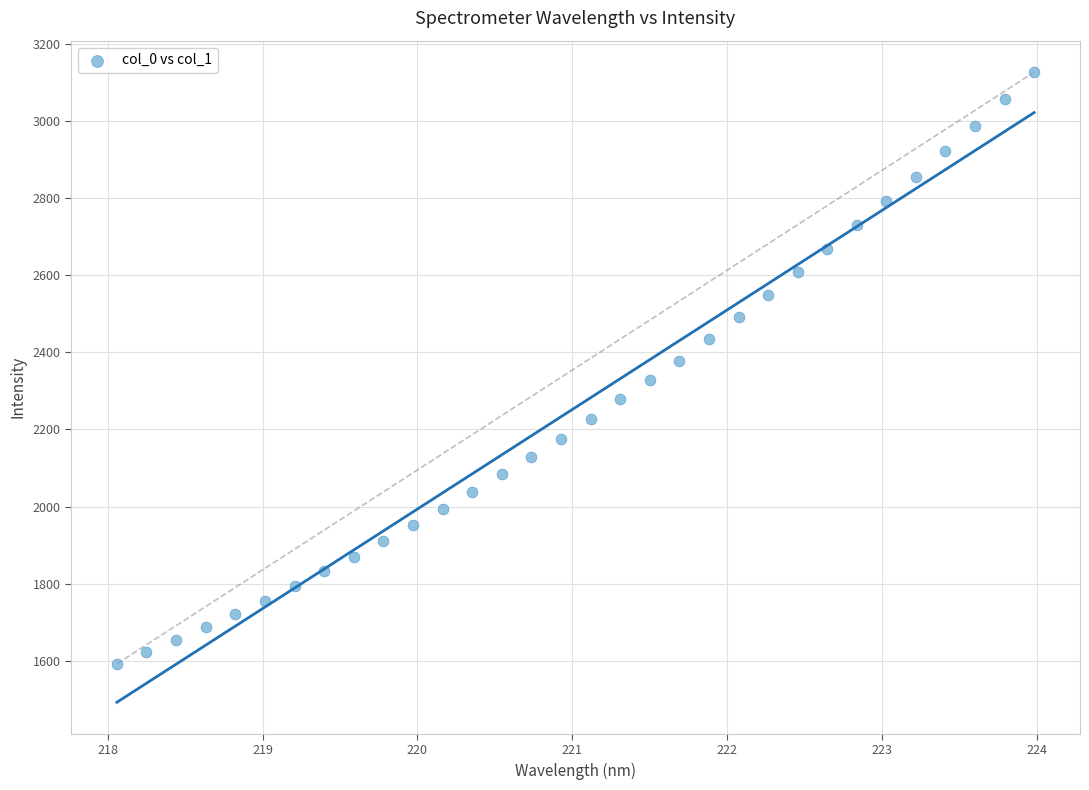

What is the range of Y values (max minus min)?

1533.6